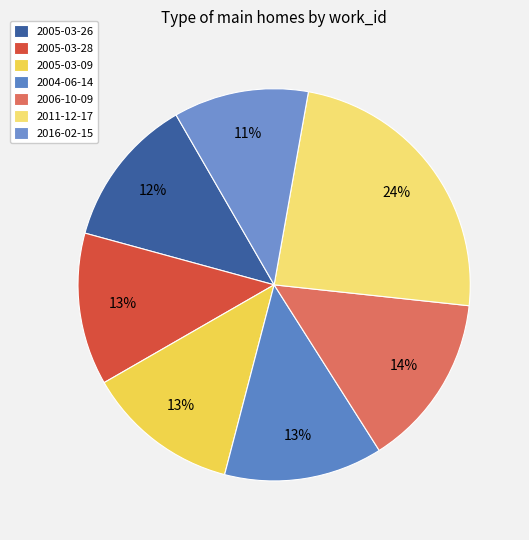

Is it true that 2005-03-28 is 13% of the pie?

True